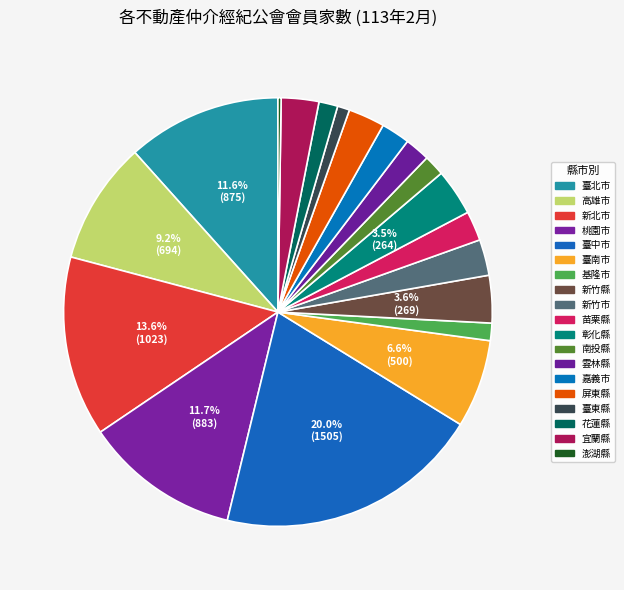

Is there any slice that represents more than half of the pie?

No